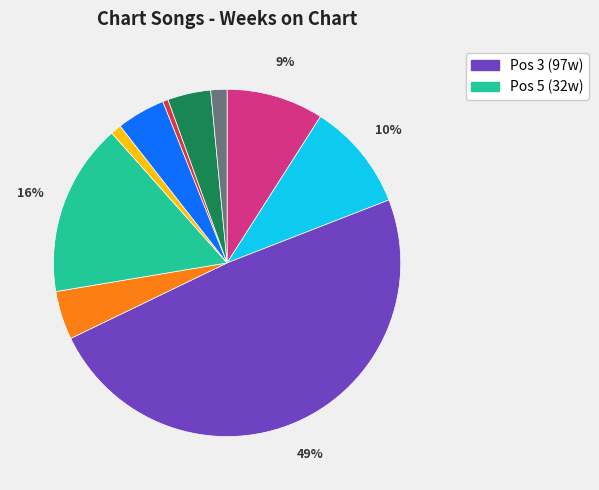

Does any single category account for the majority?

No